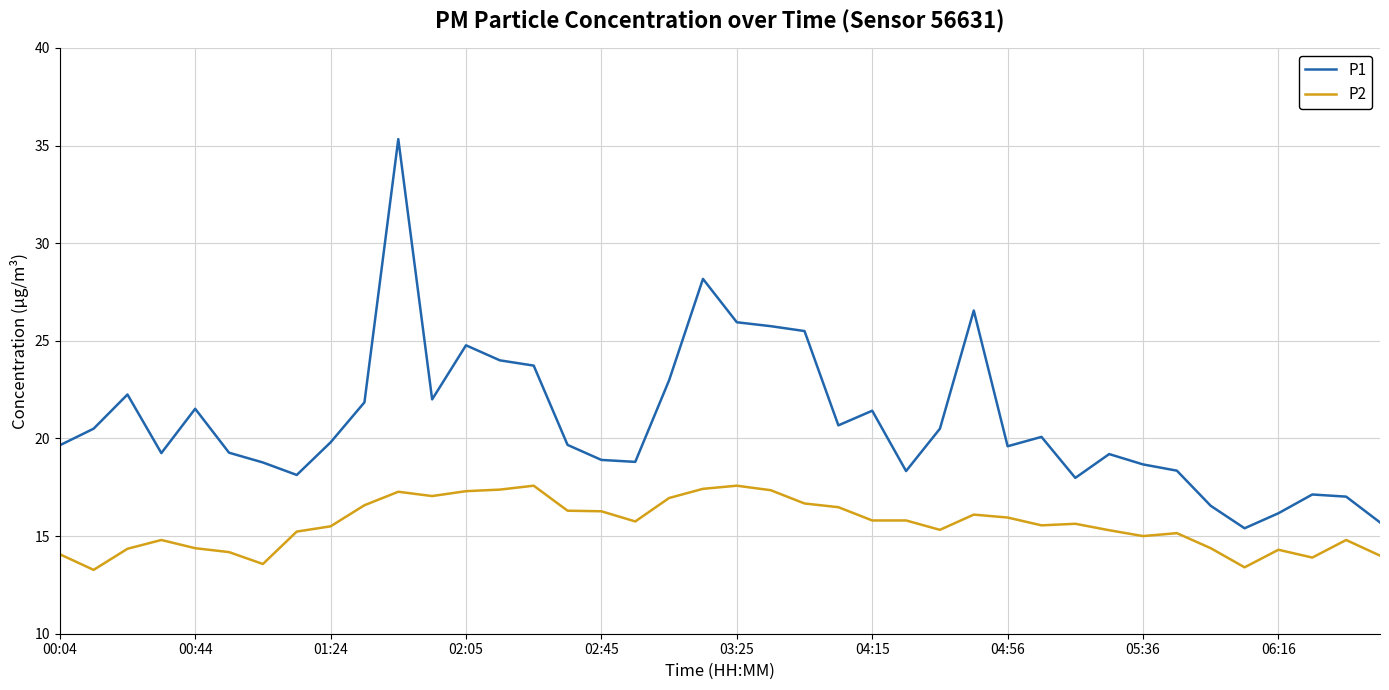

What is the minimum value shown in the chart?

13.3